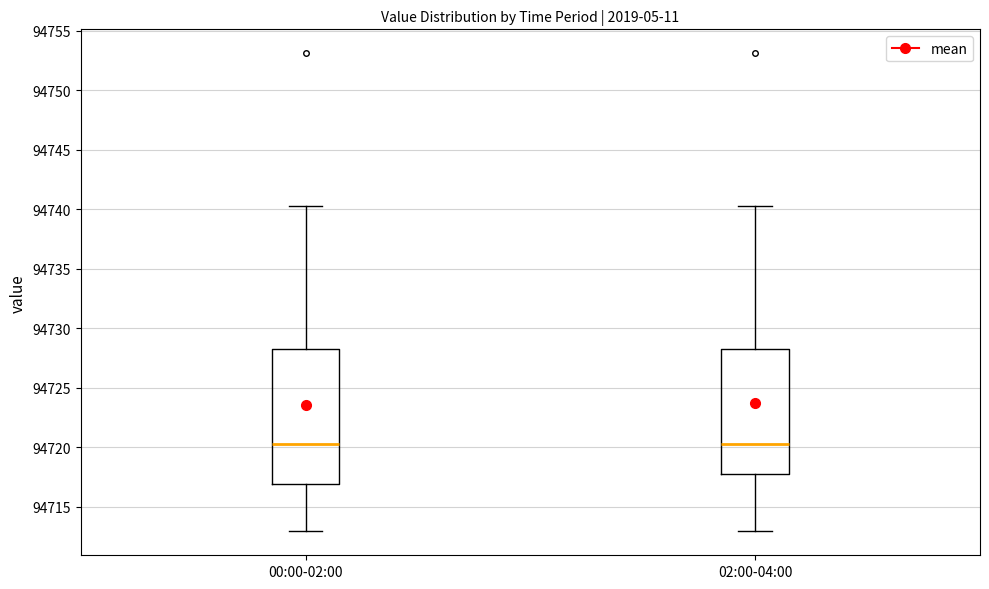

Where does the median line of the box for 02:00-04:00 sit on the y-axis? The values are not printed on the chart, so give them approximately, as read against the axis.

94720.0